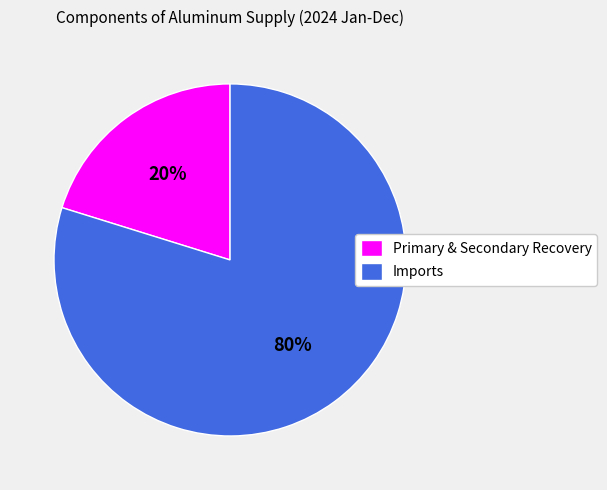

What is the ratio of the value at Imports to the value at Primary & Secondary Recovery?

4.0